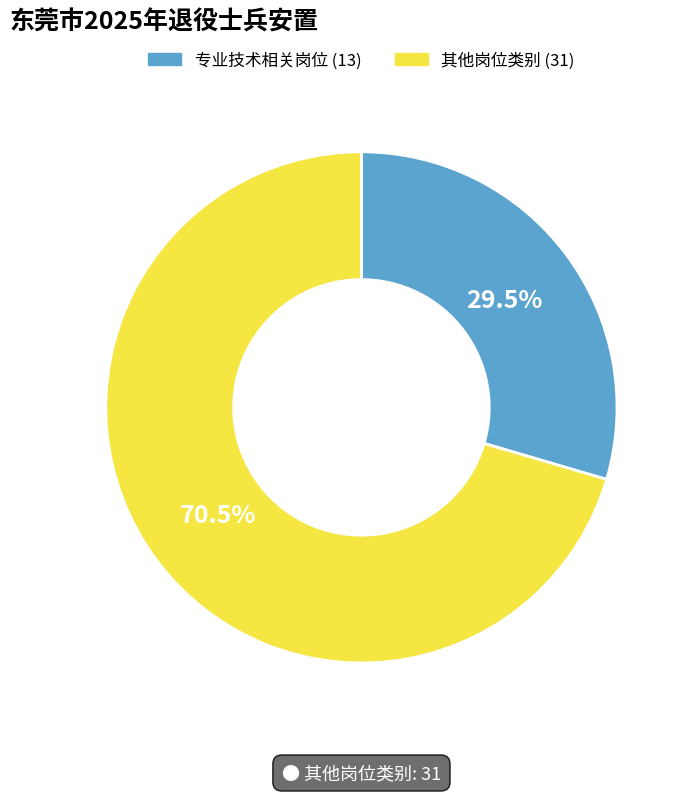

Is there any slice that represents more than half of the pie?

Yes